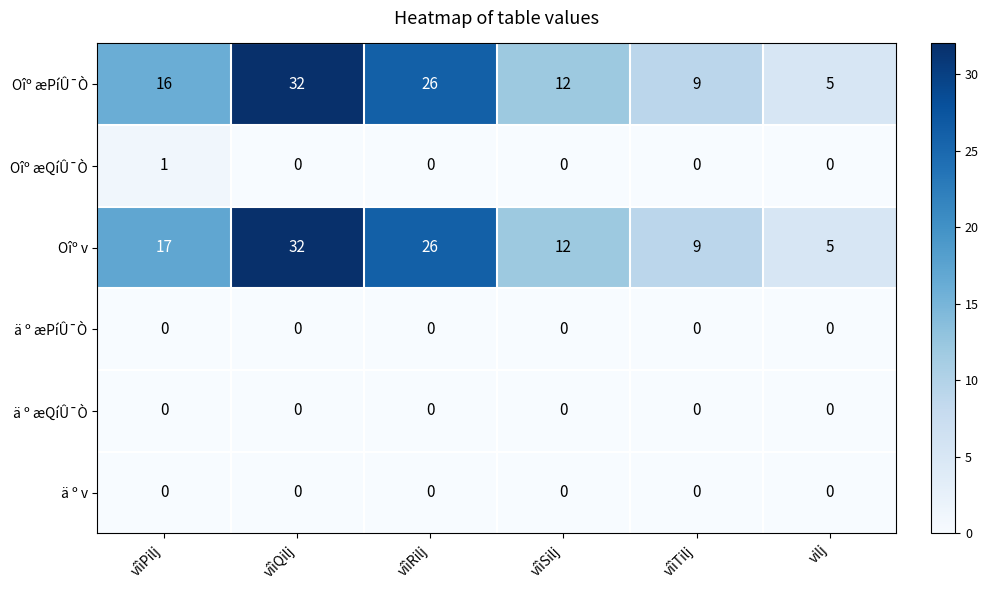

At which label does Oîº æPíÛ¯Ò reach its minimum?

vilj